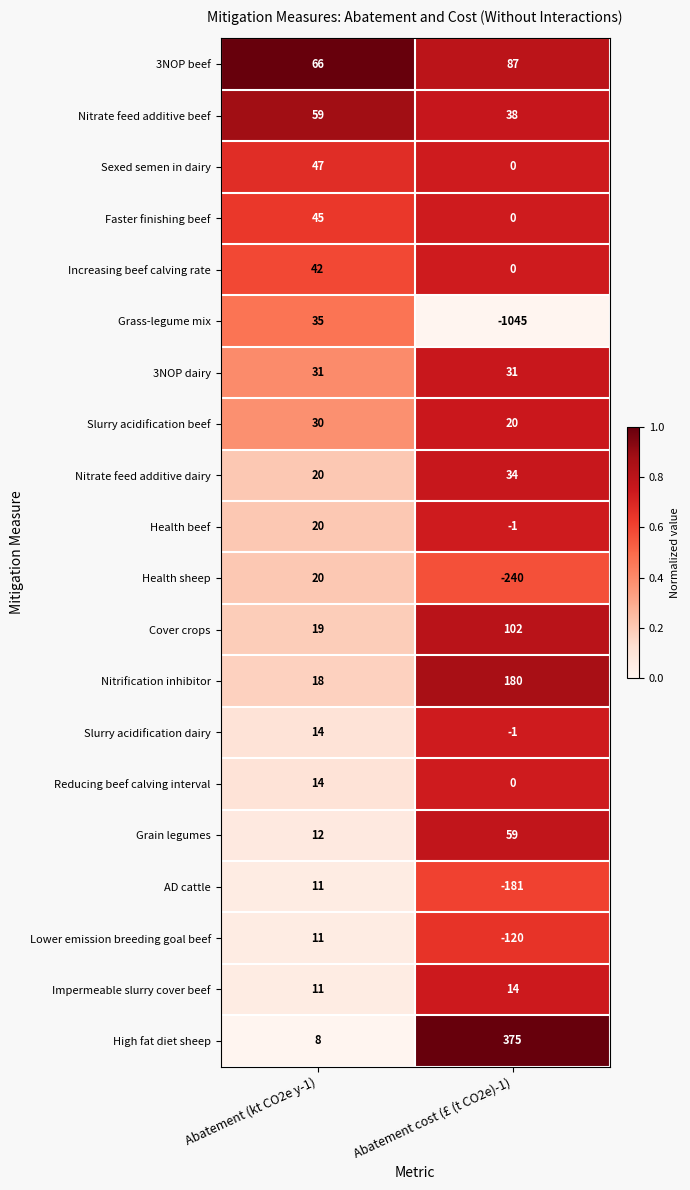

How many distinct data groups are displayed?

20